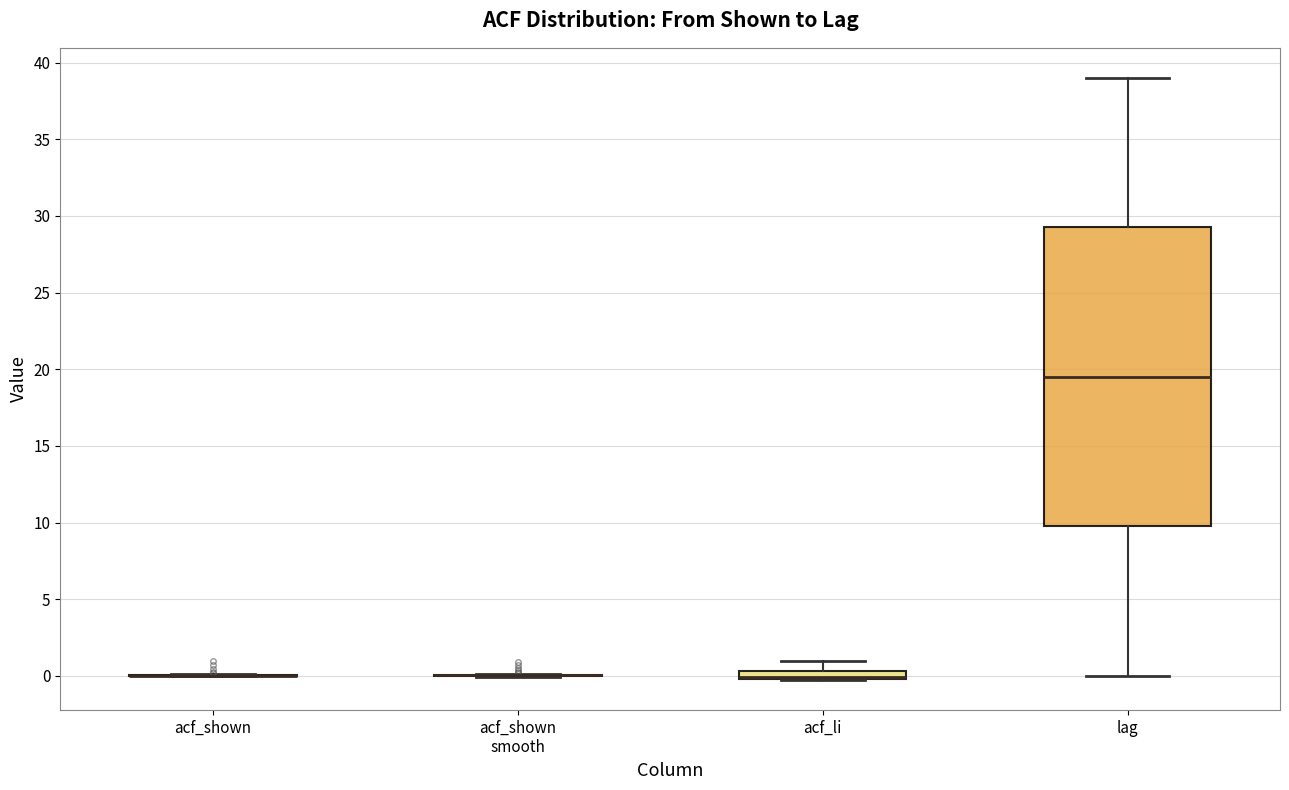

Where is the lower edge of the box for lag on the y-axis? The values are not printed on the chart, so give them approximately, as read against the axis.

10.0